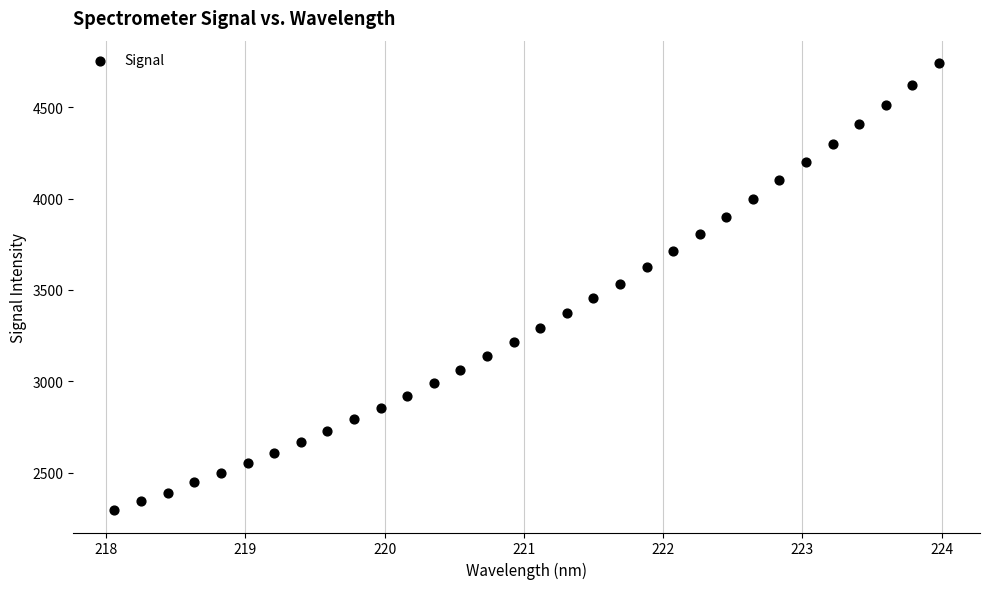

What is the range of X values (max minus min)?

5.9